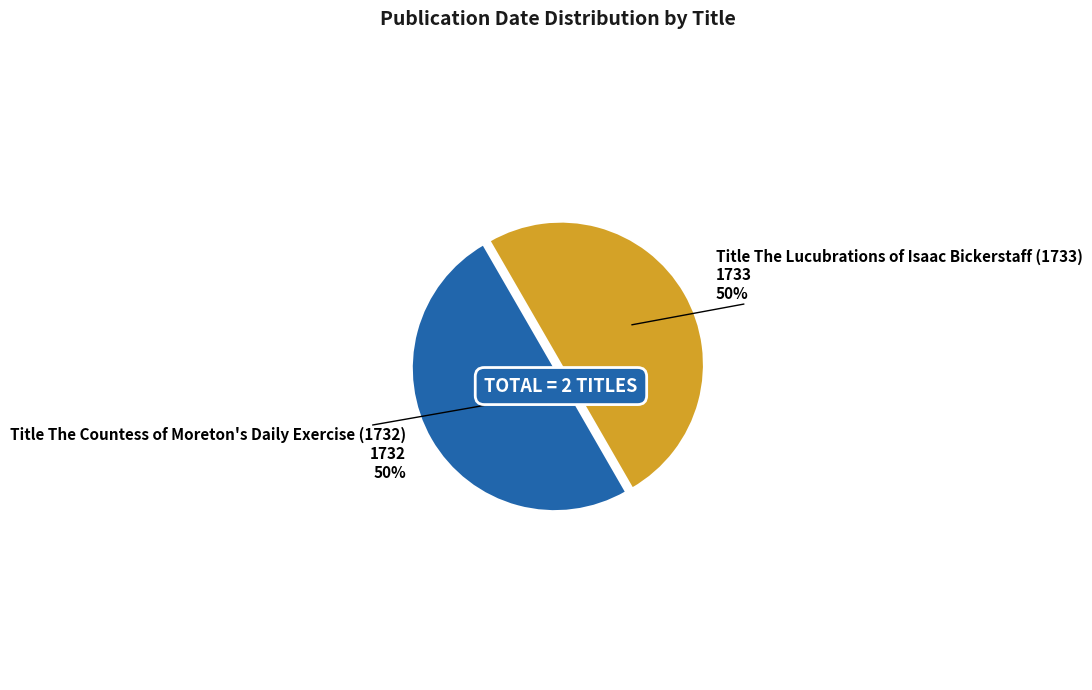

Count the number of slices in the pie.

2